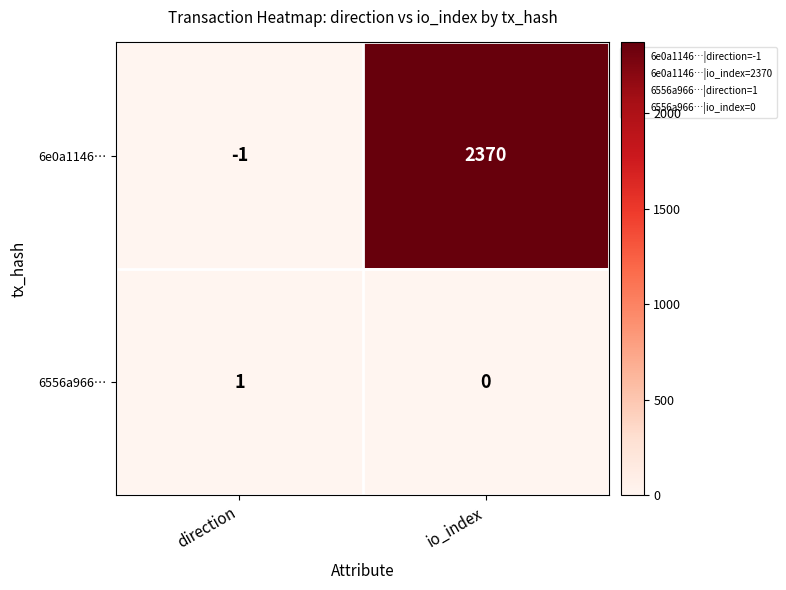

Which series has the largest range (max minus min)?

6e0a1146…